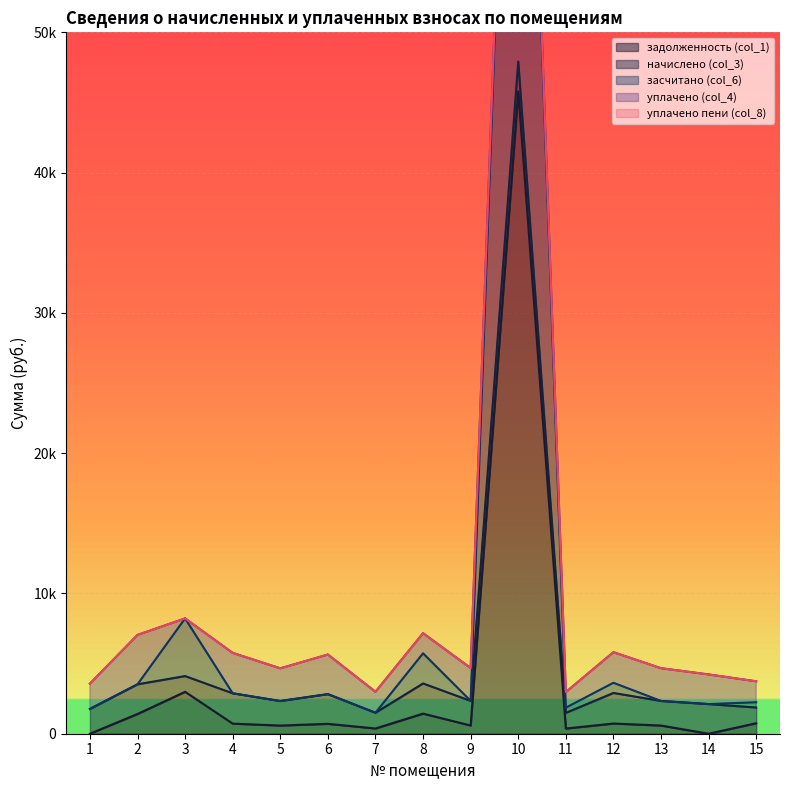

True or false: уплачено пени (col_8) has a value of 0.0 at 6.

True